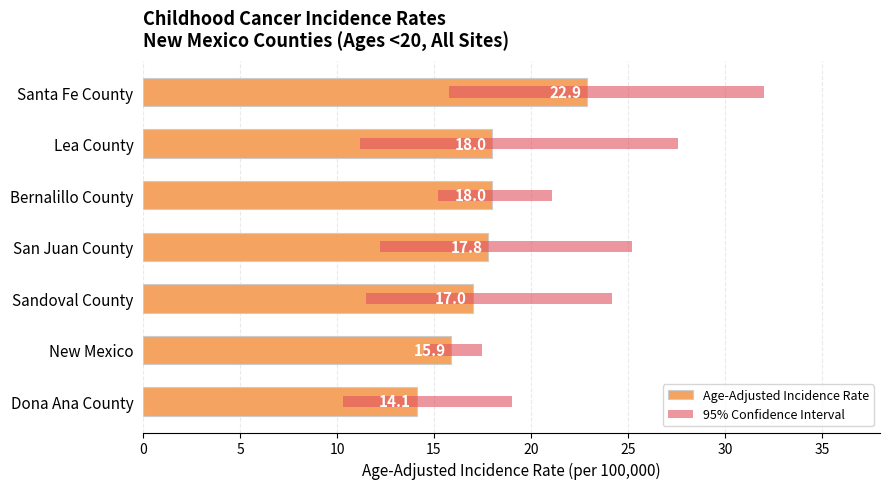

What is the average value?

17.7